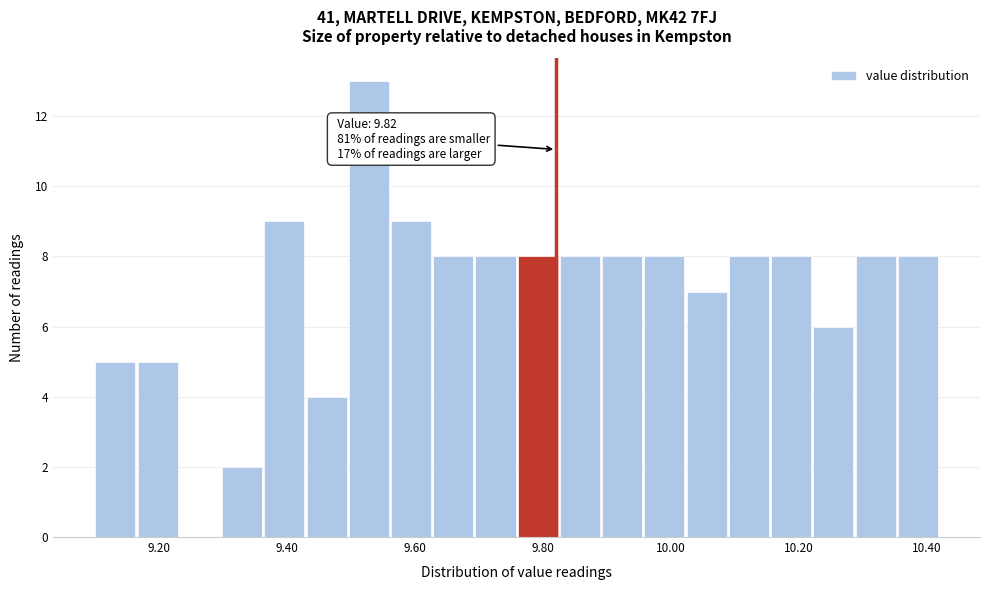

Read against the x-axis, roughly where is the centre of the tallest bar?

9.52